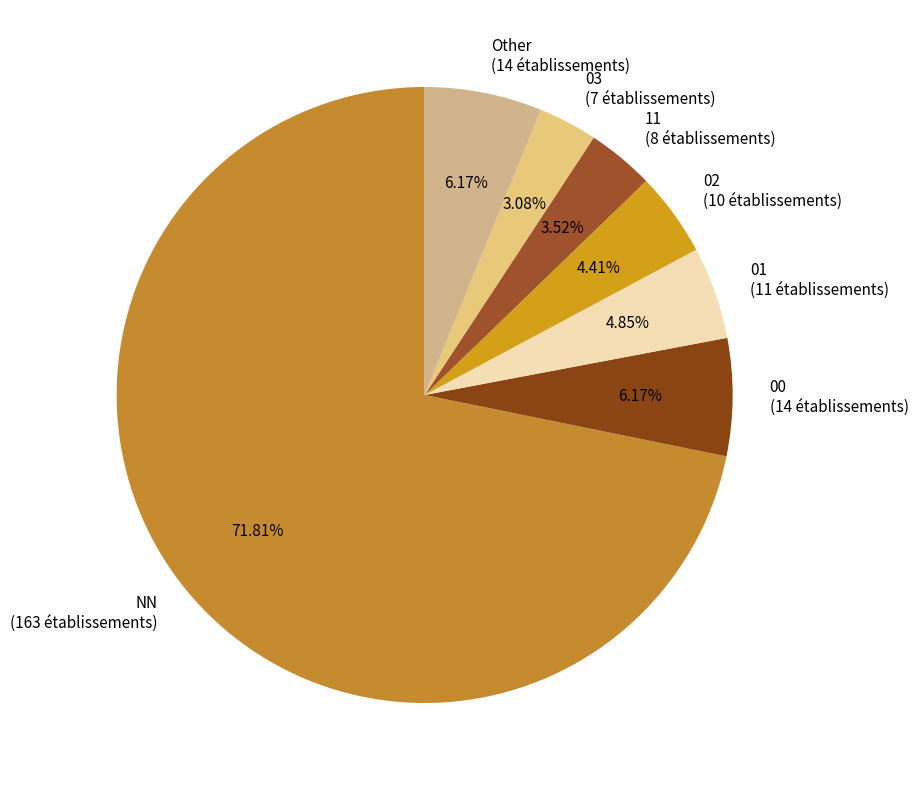

Count the number of slices in the pie.

7